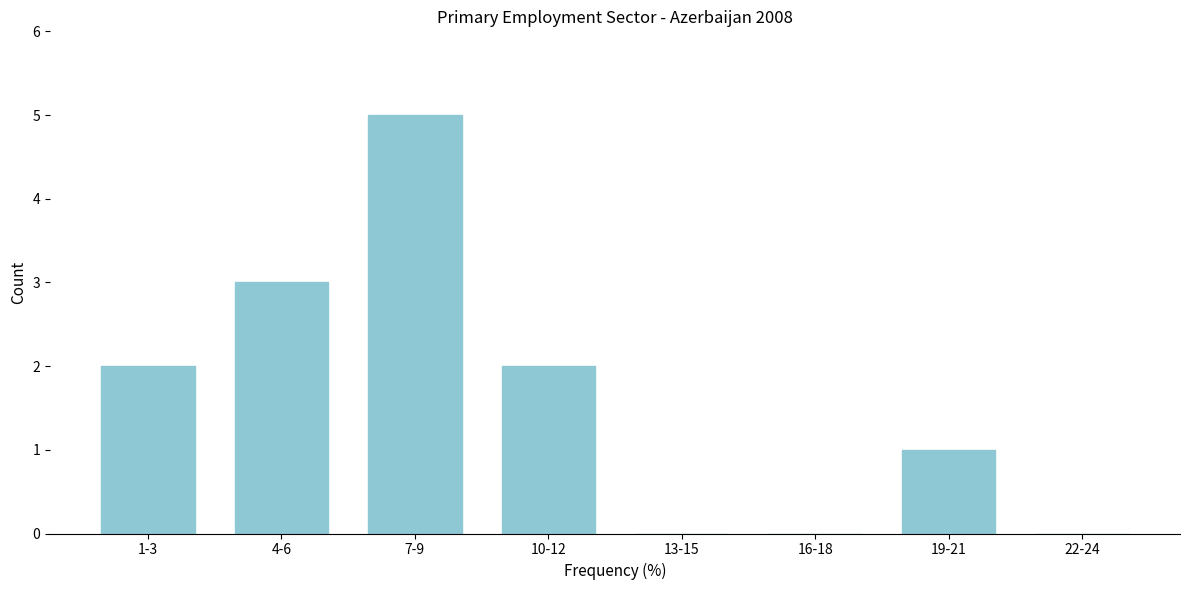

Reading left to right, transcribe all the data shown in this chart.

1-3=2	4-6=3	7-9=5	10-12=2	13-15=0	16-18=0	19-21=1	22-24=0